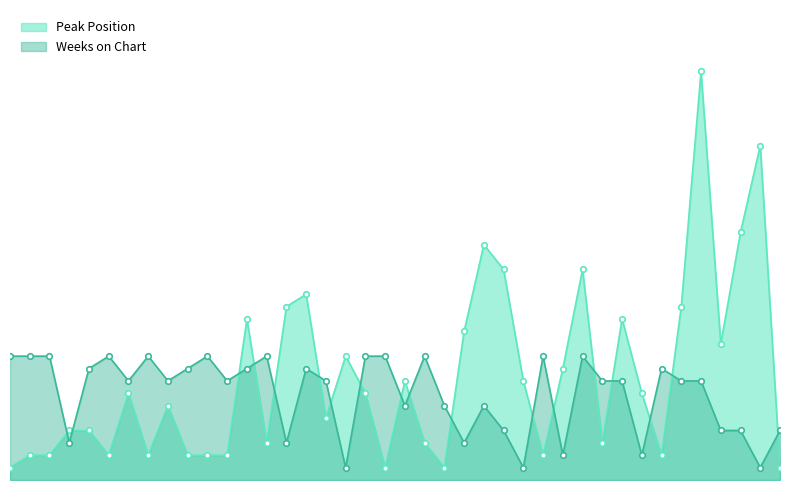

Reading left to right, what are all the values shown in this chart?

Peak Position: 1	2	2	4	4	2	7	2	6	2	2	2	13	3	14	15	5	10	7	1	8	3	1	12	19	17	8	2	9	17	3	13	7	2	14	33	11	20	27	1
Weeks on Chart: 10	10	10	3	9	10	8	10	8	9	10	8	9	10	3	9	8	1	10	10	6	10	6	3	6	4	1	10	2	10	8	8	2	9	8	8	4	4	1	4